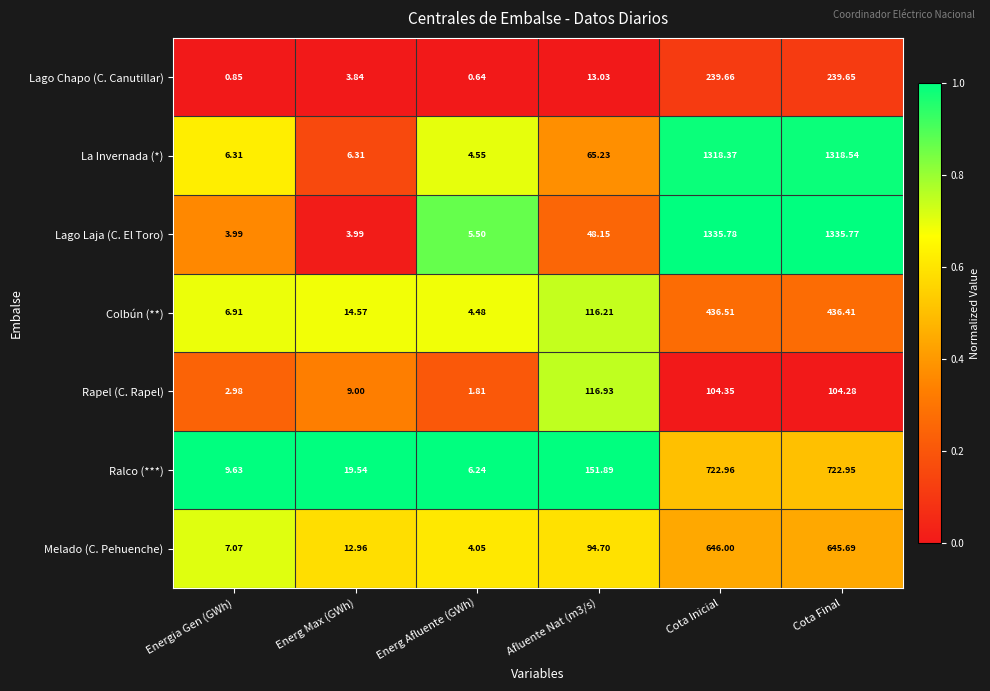

At which category does the chart reach its minimum across all series?

Energ Afluente (GWh)